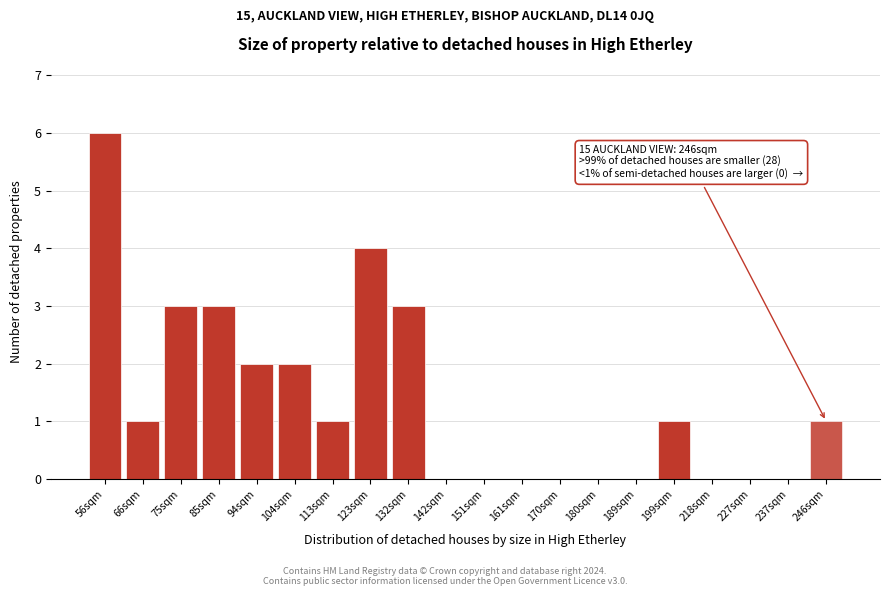

Reading right to left, what are all the values shown in this chart?

246sqm=1	237sqm=0	227sqm=0	218sqm=0	199sqm=1	189sqm=0	180sqm=0	170sqm=0	161sqm=0	151sqm=0	142sqm=0	132sqm=3	123sqm=4	113sqm=1	104sqm=2	94sqm=2	85sqm=3	75sqm=3	66sqm=1	56sqm=6